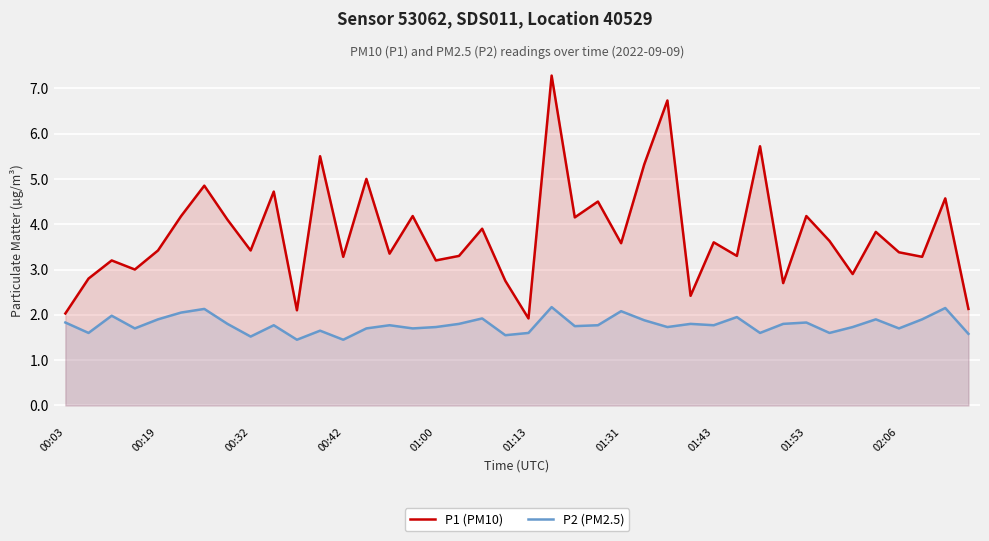

List the series in order of their overall mean, lowest first.

P2 (PM2.5), P1 (PM10)